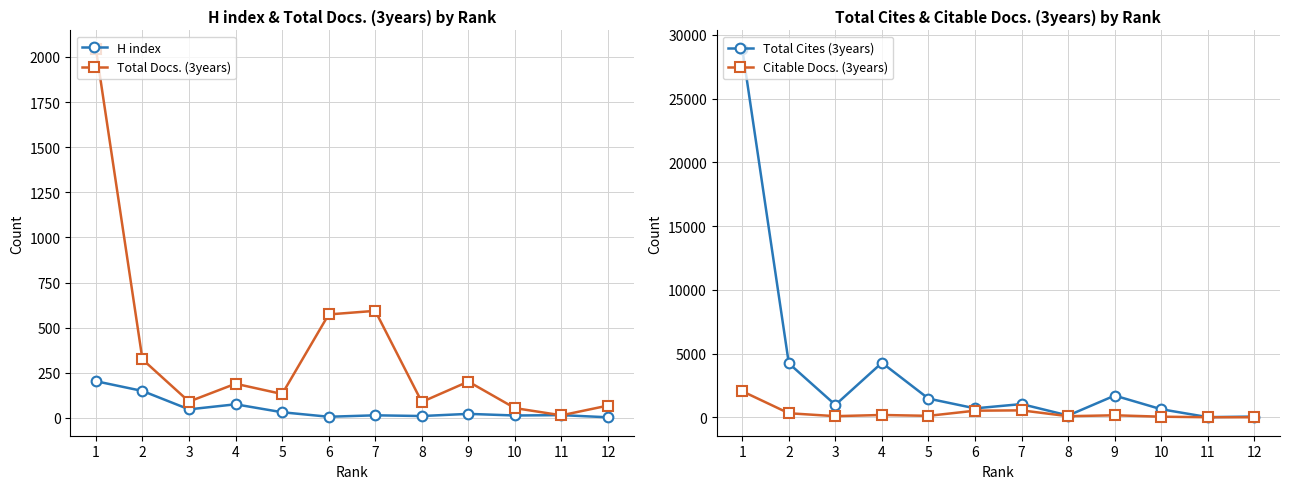

Which label corresponds to the smallest value in the chart?

12